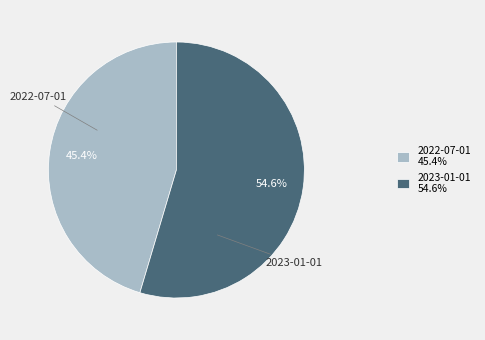

Is it true that 2023-01-01 is 43% of the pie?

False